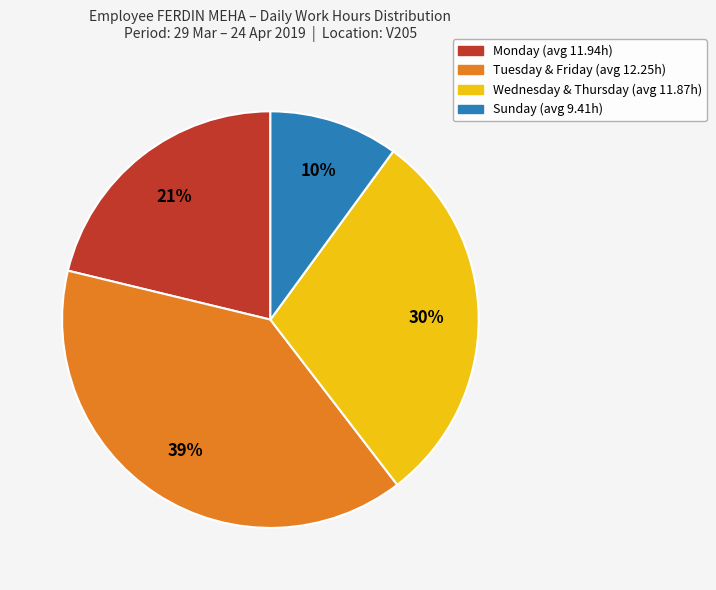

To the nearest percent, what is the difference between the largest and smallest slice percentages?

29%